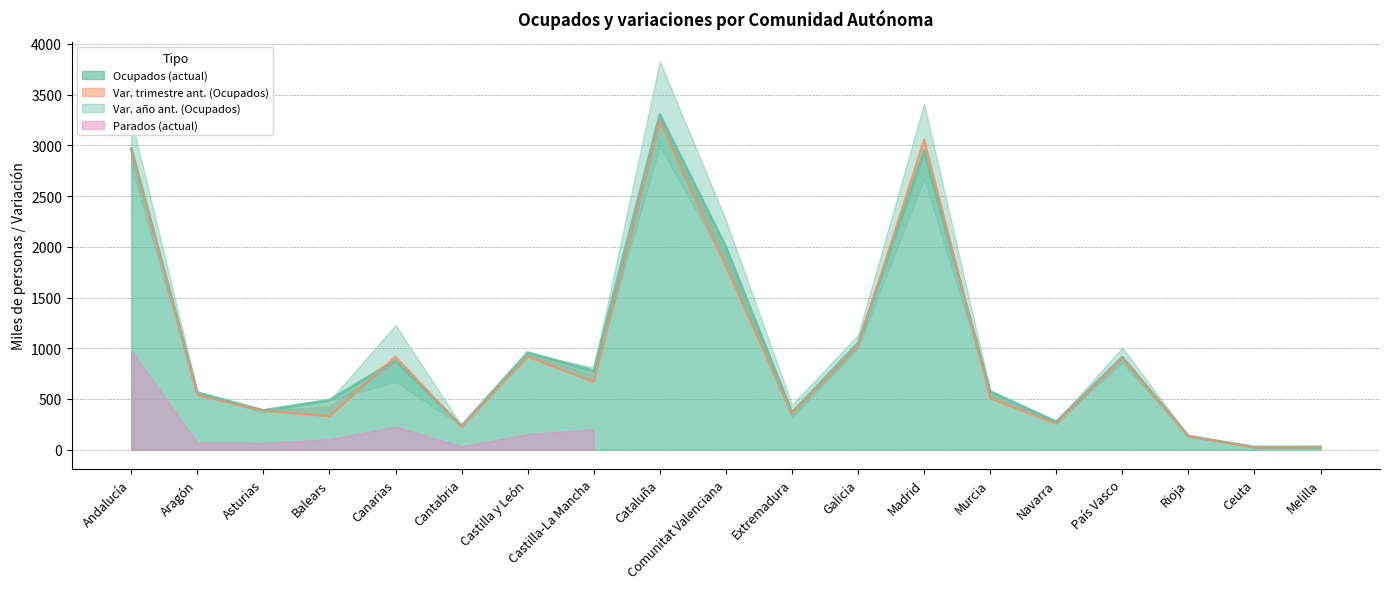

After their last crossing, which series has the higher values: Var. año ant. (Ocupados) or Parados (actual)?

Var. año ant. (Ocupados)